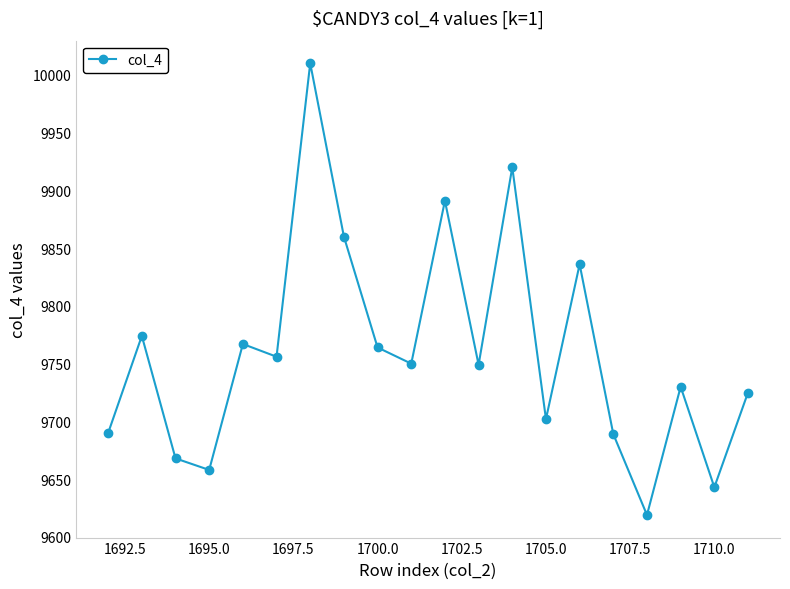

What is the difference between the maximum and minimum values?

391